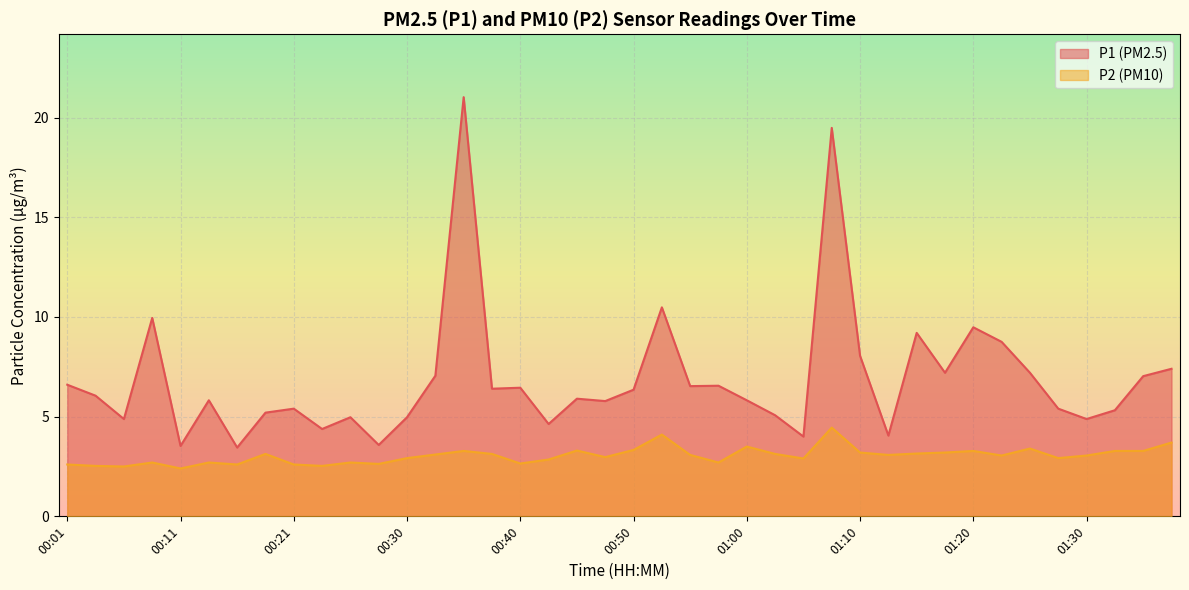

Which series changed the most between 00:08 and 01:23?

P1